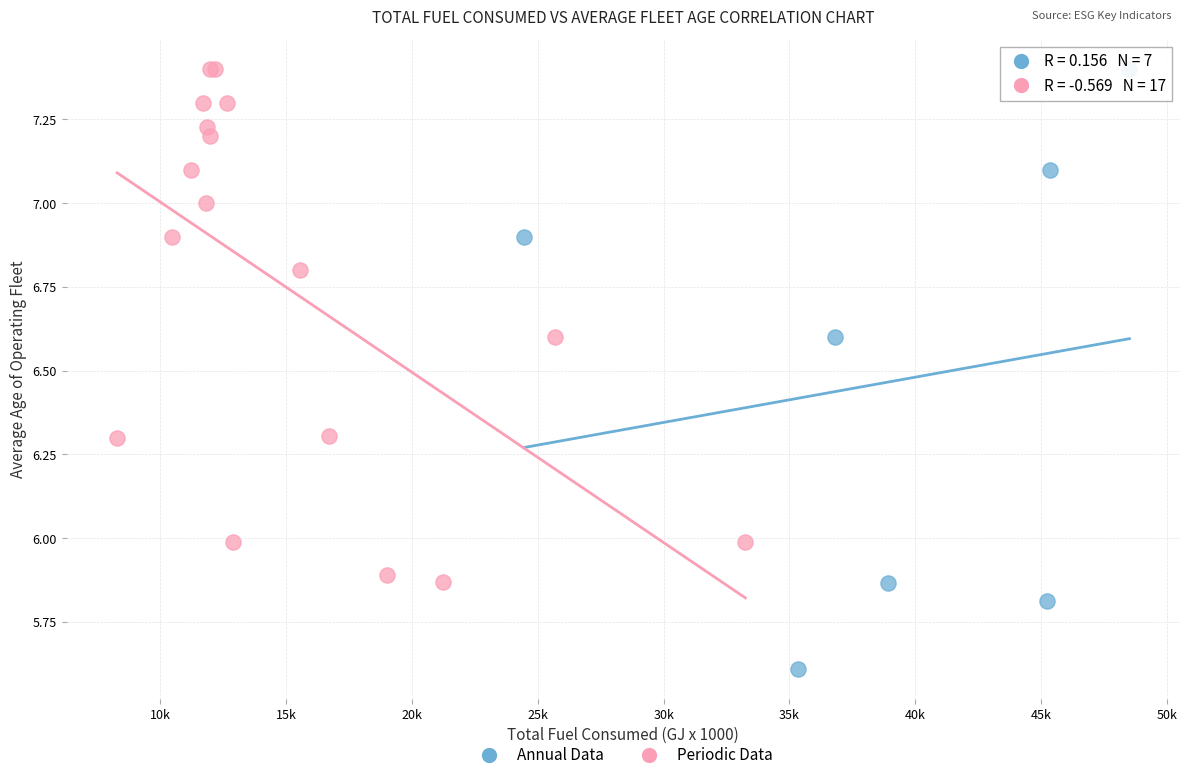

Which series reaches the minimum Y coordinate?

Annual Data